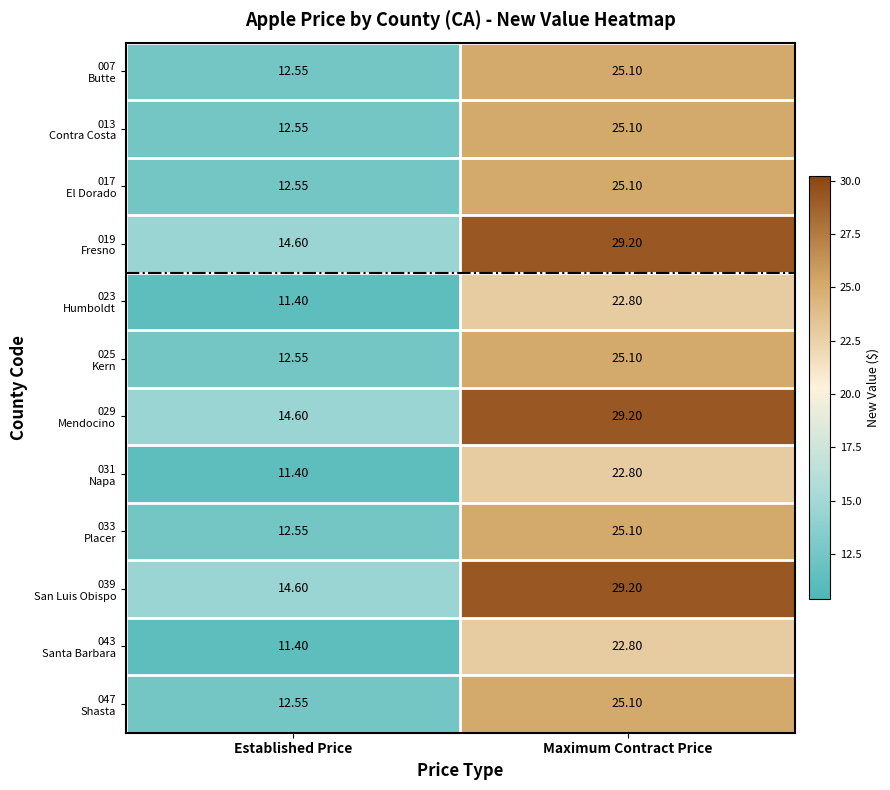

At which category is the sum across all series the highest?

Maximum Contract Price